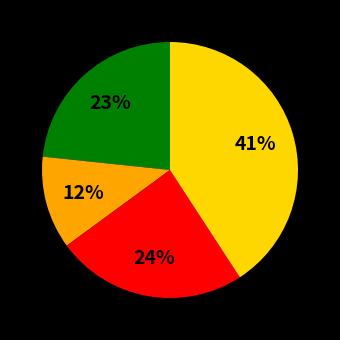

Is there any slice that represents more than half of the pie?

No